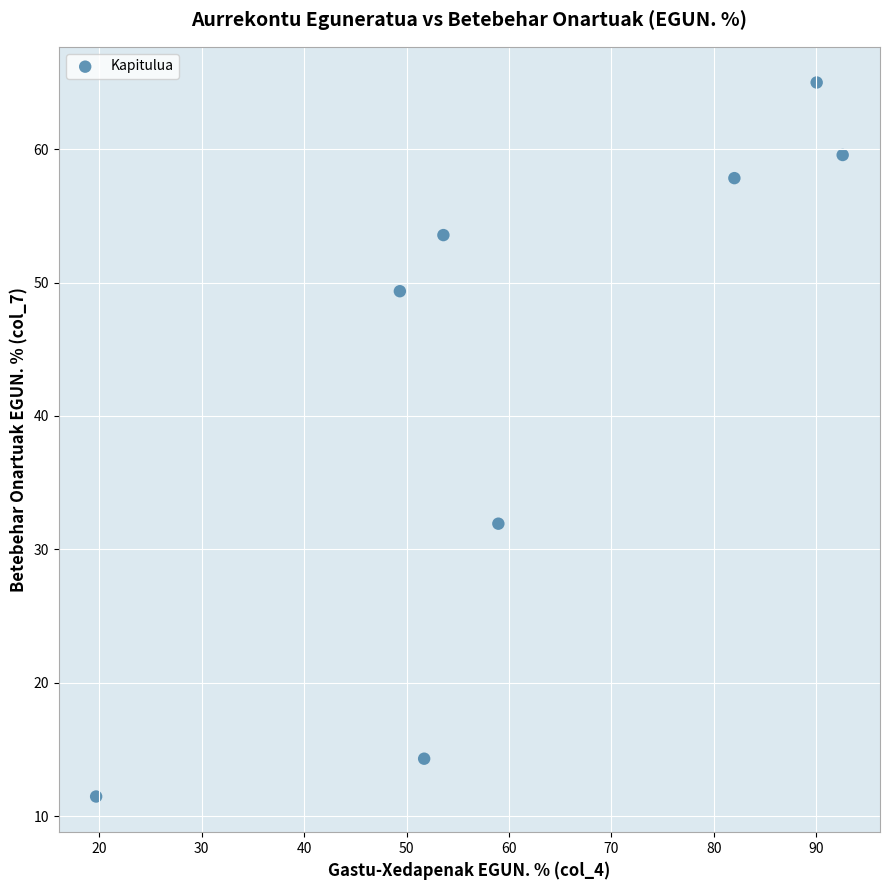

What is the range of Y values (max minus min)?

53.5